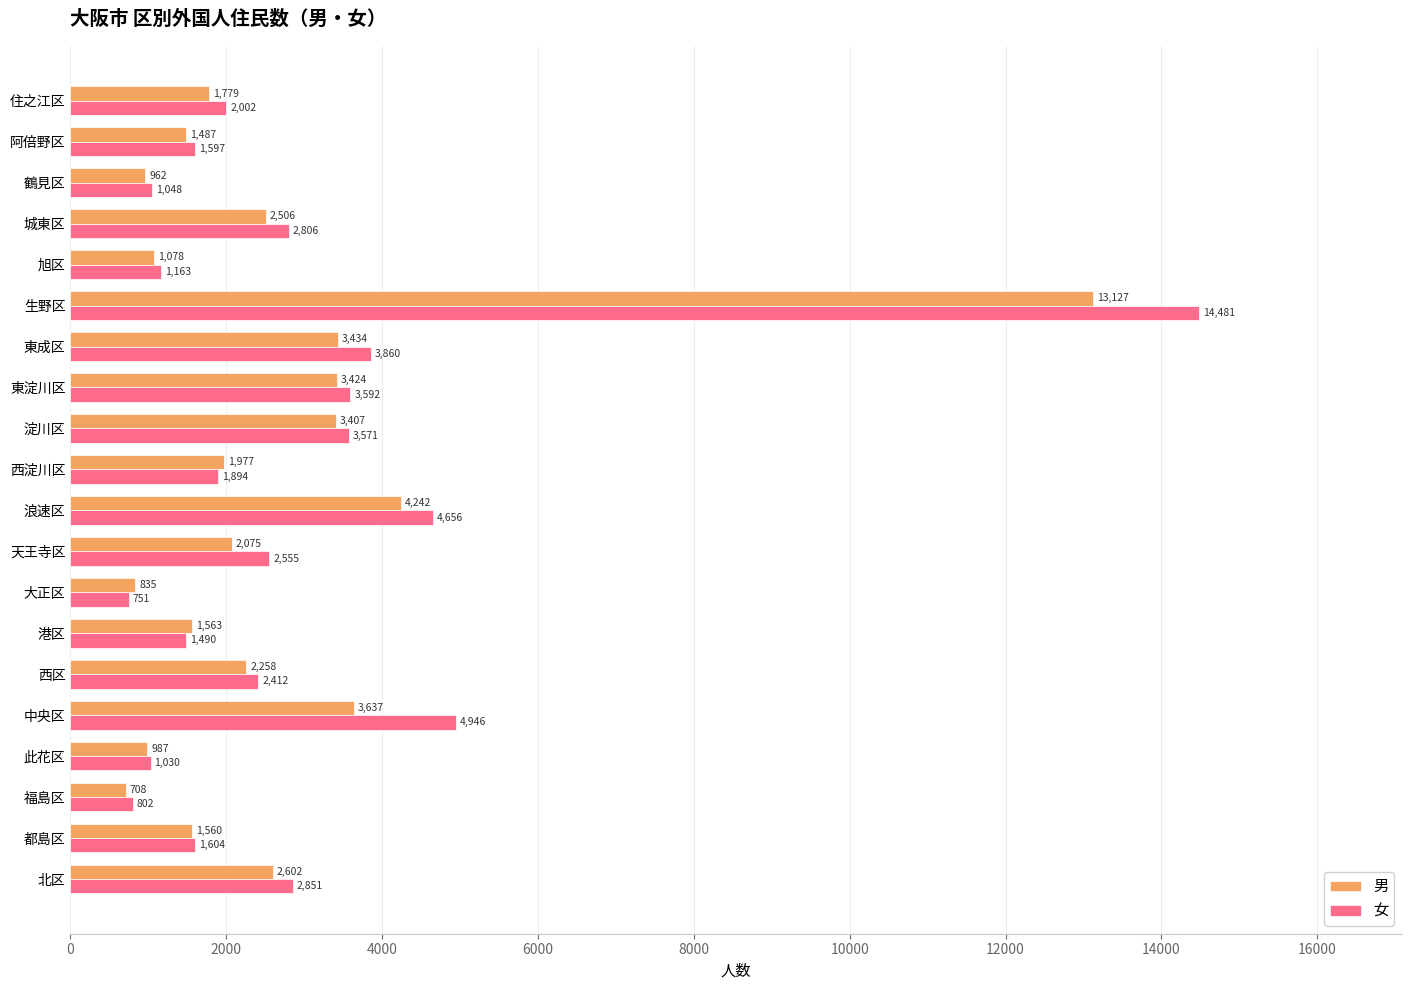

What is the difference between the second highest and second lowest values in the 女 series?

4144